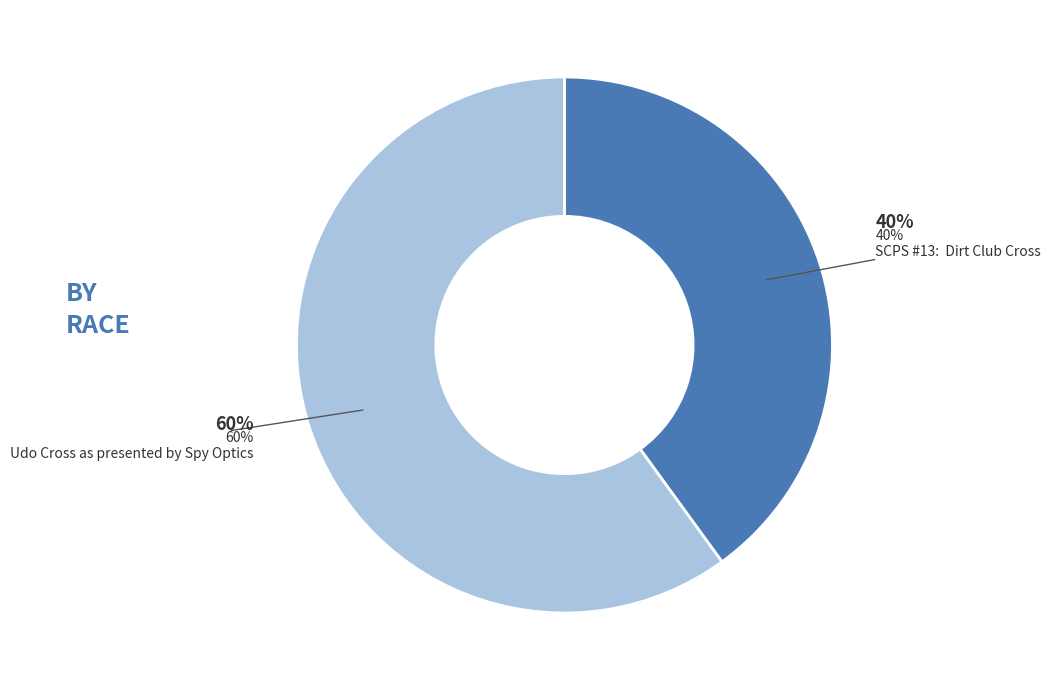

How many slices are in this pie chart?

2